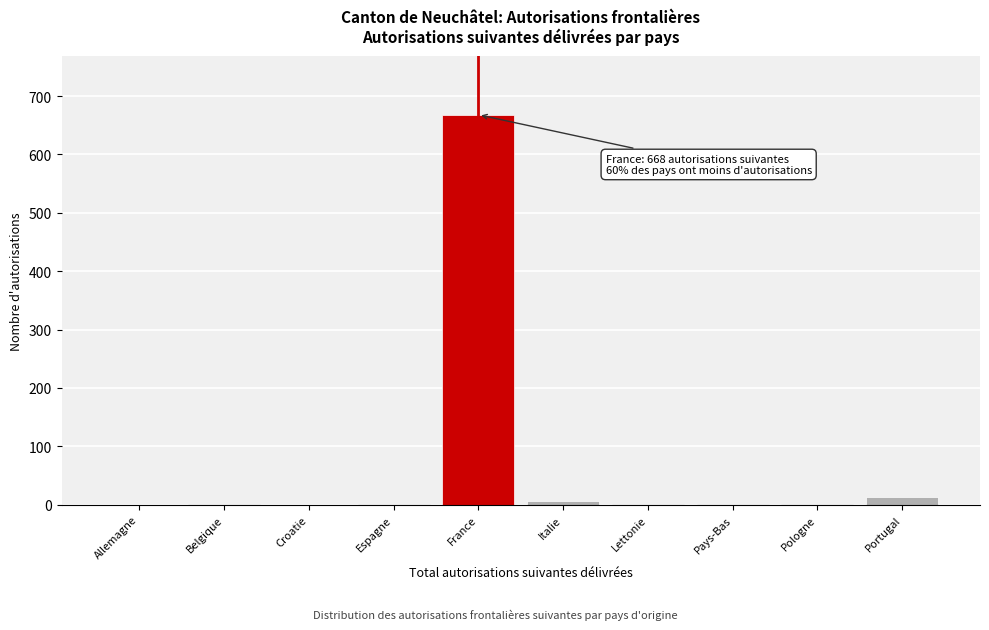

What is the greatest value displayed?

668